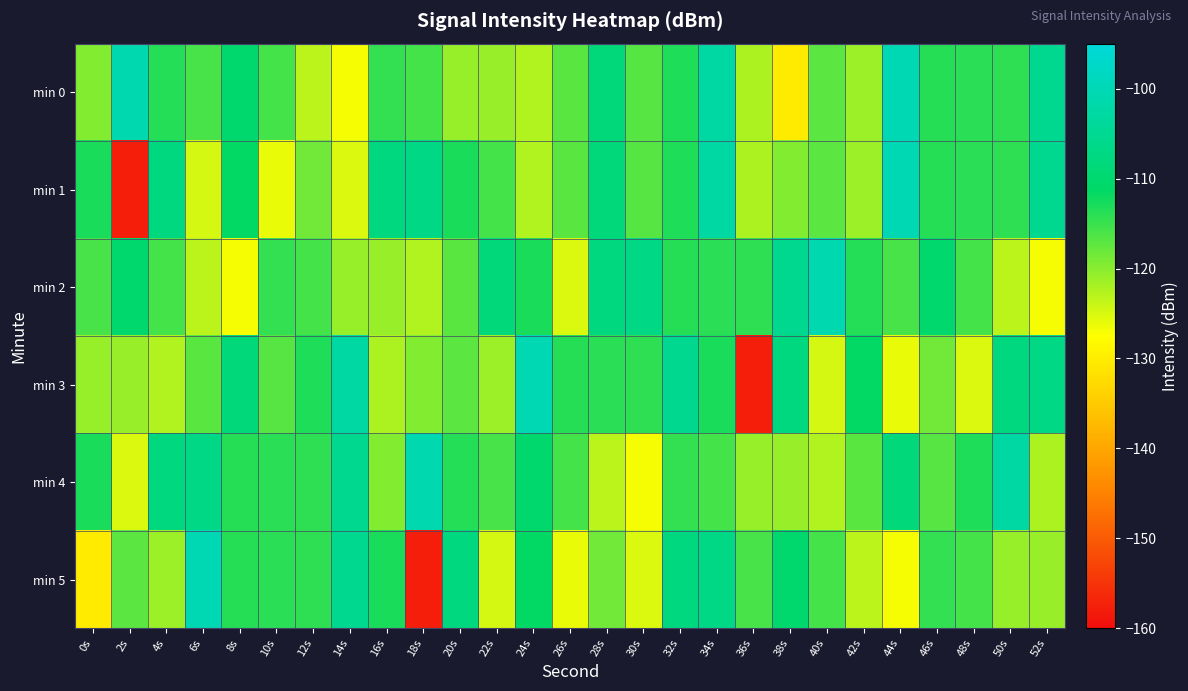

What is the difference between the highest and lowest values at 42s?

11.7